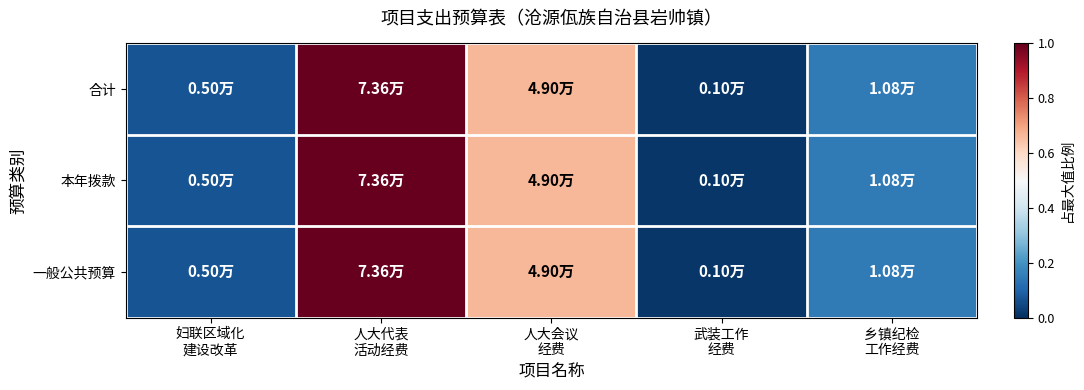

How many distinct data groups are displayed?

3